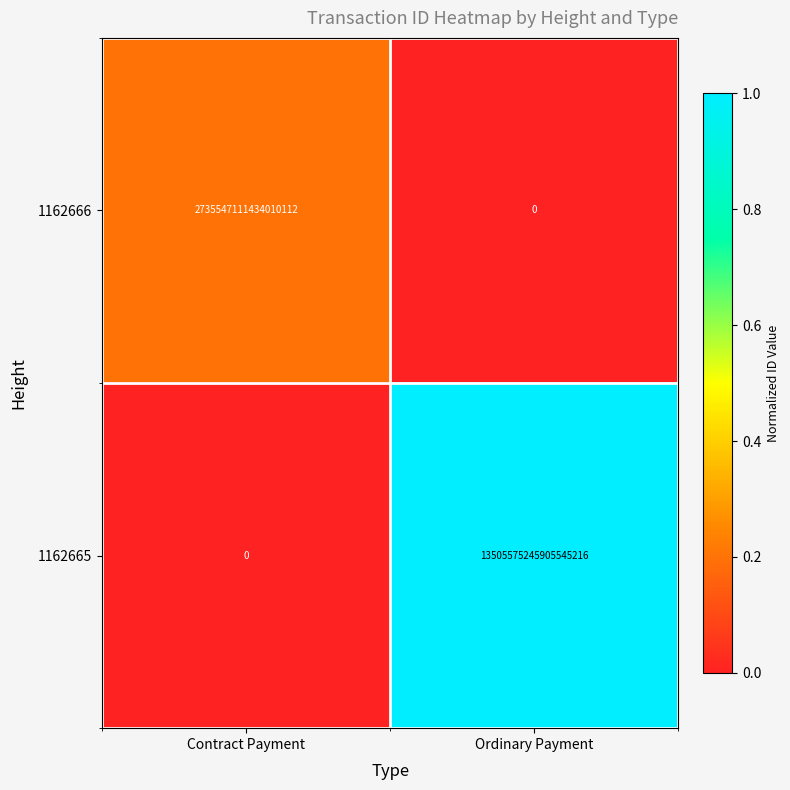

At which label is 1162665 closest to 6752787622952772608?

Contract Payment